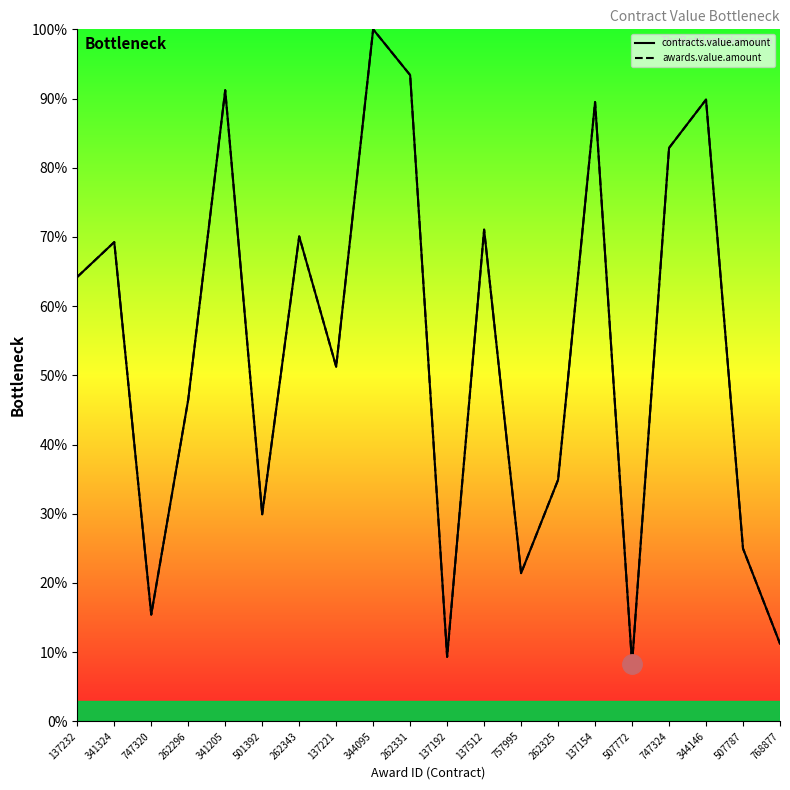

Rank the series at 768877 from lowest to highest value.

contracts.value.amount, awards.value.amount